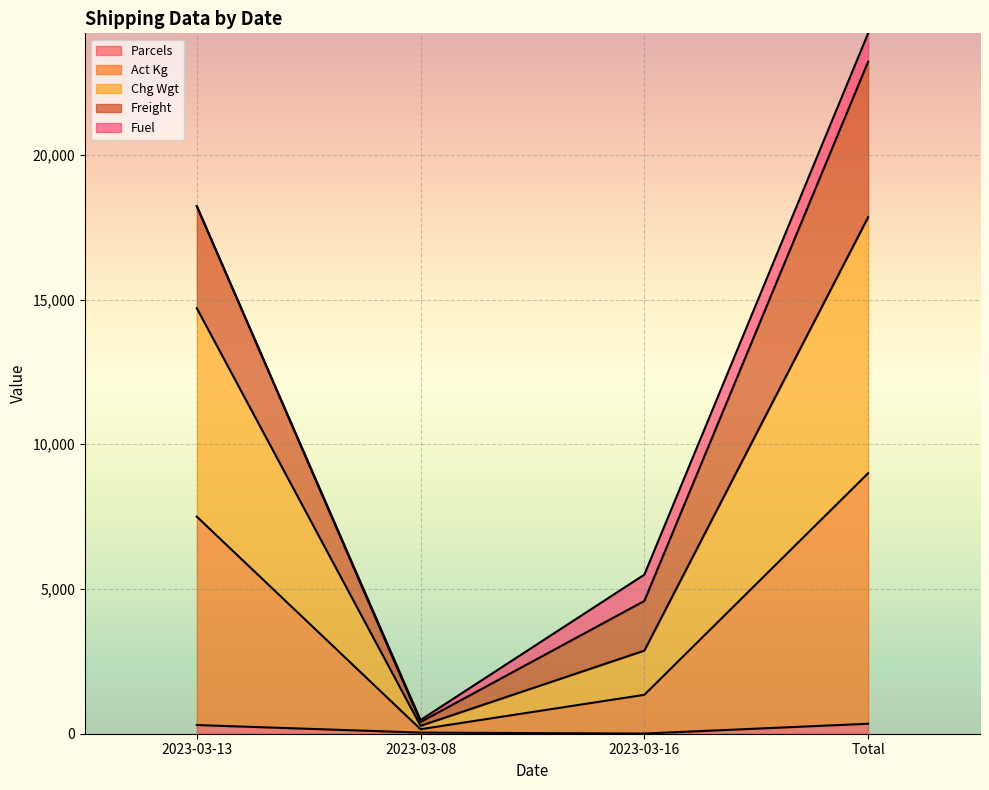

What are all the series names shown in the legend?

Parcels, Act Kg, Chg Wgt, Freight, Fuel